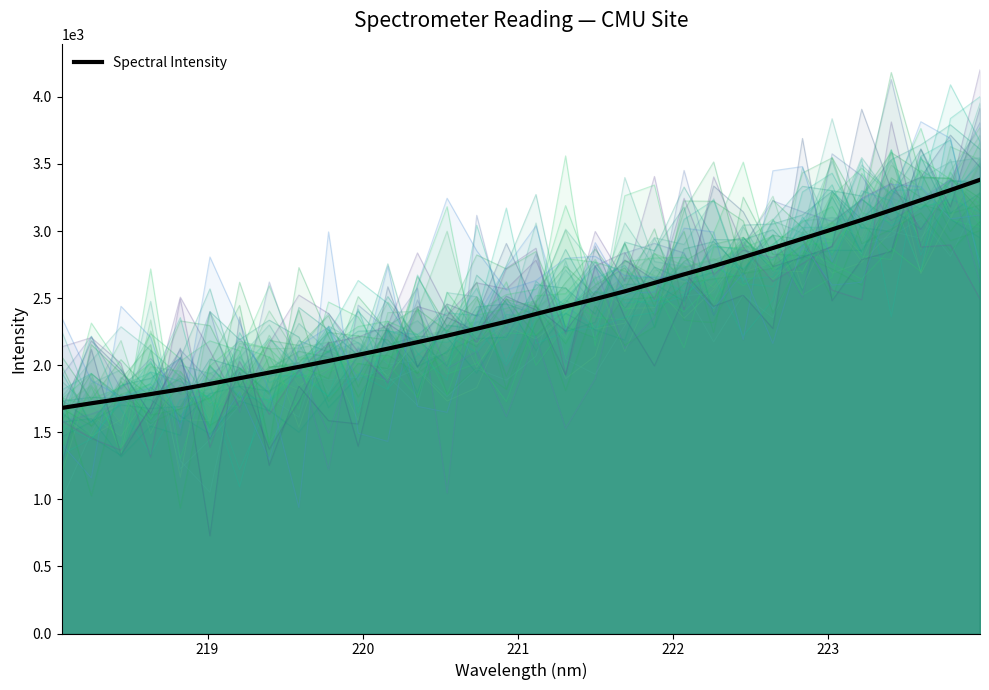

What is the average value?

2417.3